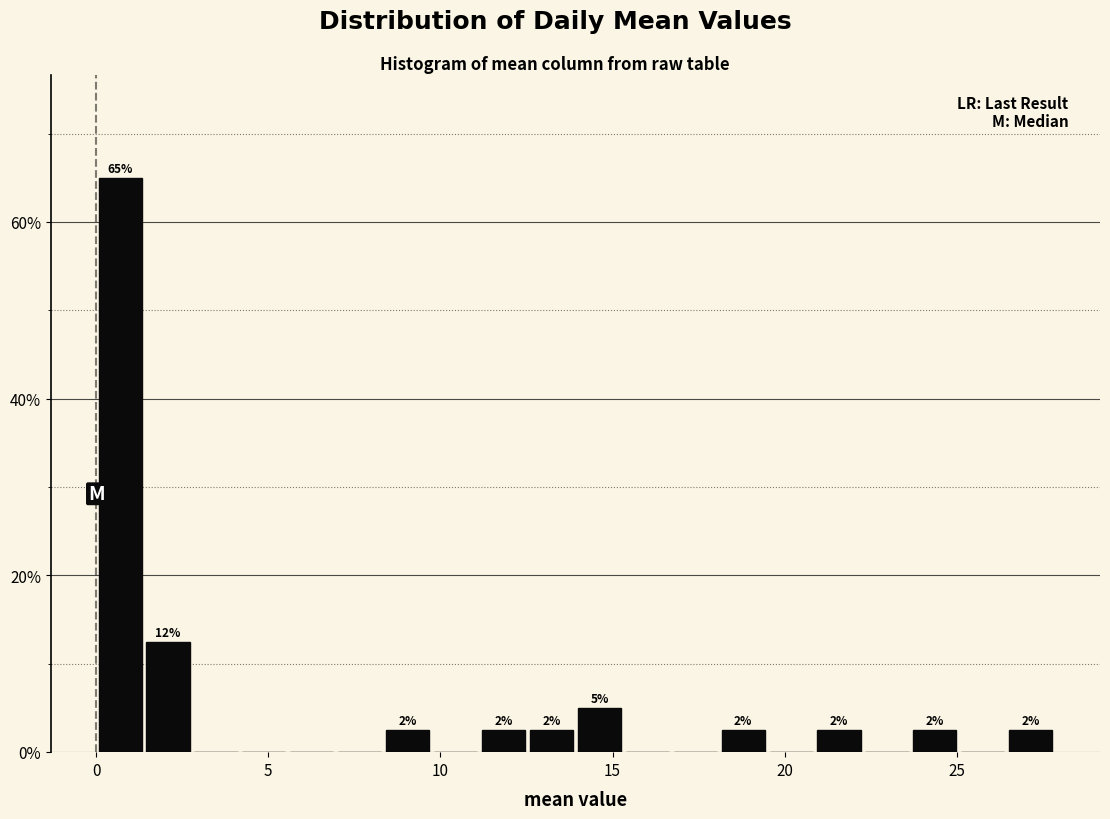

Around what value on the x-axis is the tallest bar? Give the approximate position of its centre, as read against the axis.

0.5